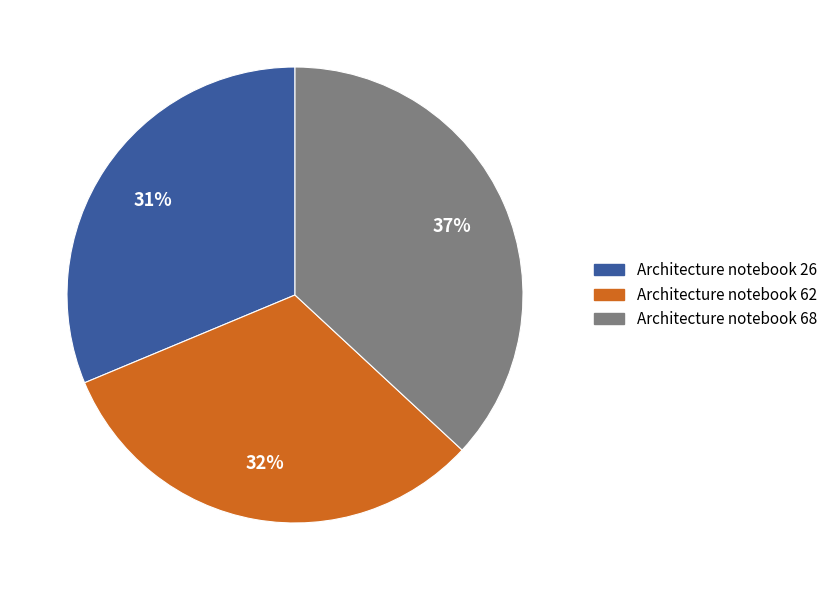

Which category has the smallest portion of the pie?

Architecture notebook 26